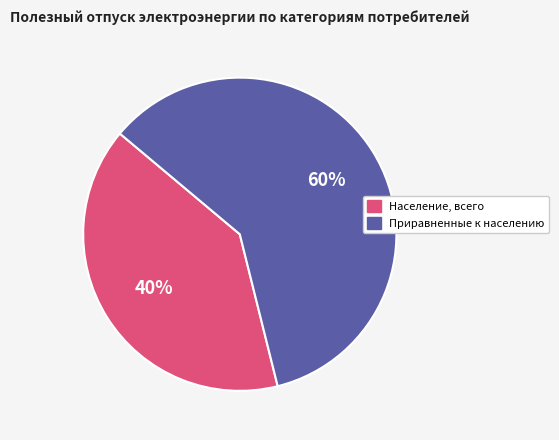

Does any single category account for the majority?

Yes